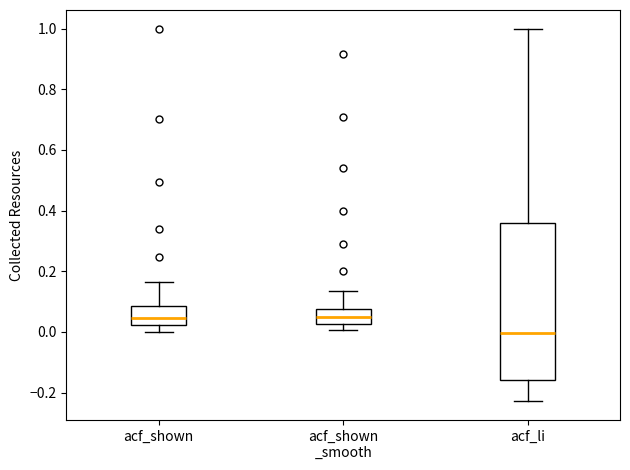

Reading left to right, read every box against the y-axis: the position of its median line, the range the box covers, and the ends of its whiskers. The values are not printed on the chart, so give them approximately, as read against the axis.

acf_shown: median 0.04, box 0.02 to 0.08, whiskers 0.00 to 0.16
acf_shown _smooth: median 0.04, box 0.02 to 0.08, whiskers 0.00 to 0.14
acf_li: median 0.00, box -0.16 to 0.36, whiskers -0.22 to 1.00